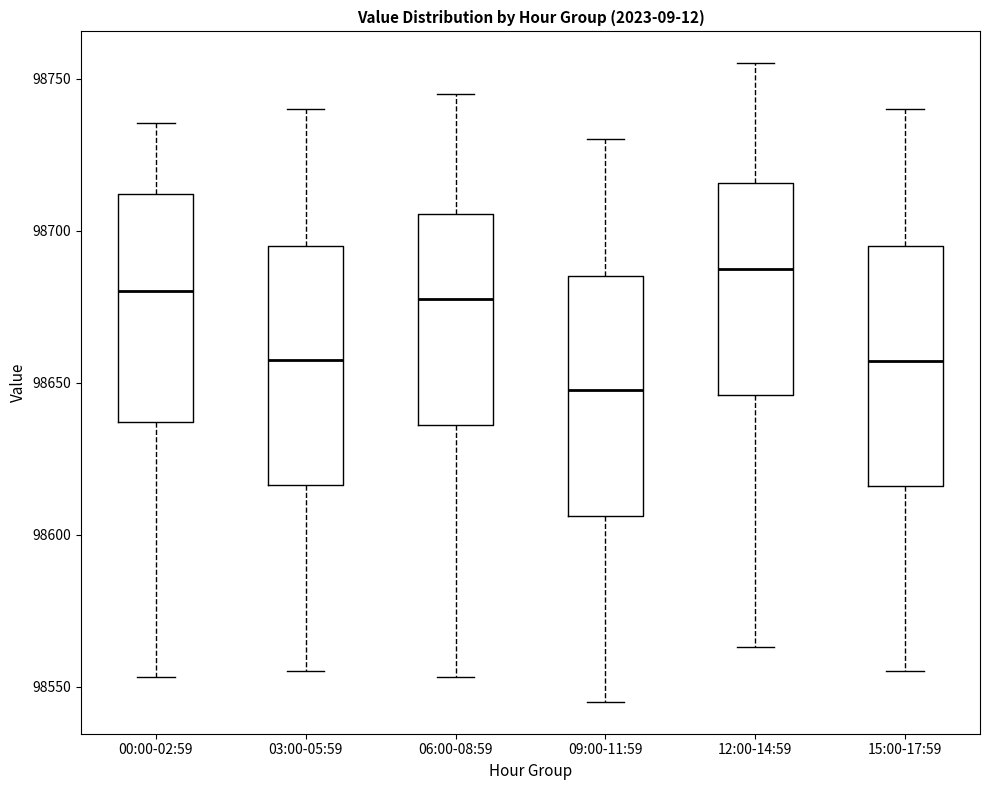

Where does the upper whisker of the box for 00:00-02:59 end on the y-axis? The values are not printed on the chart, so give them approximately, as read against the axis.

98735